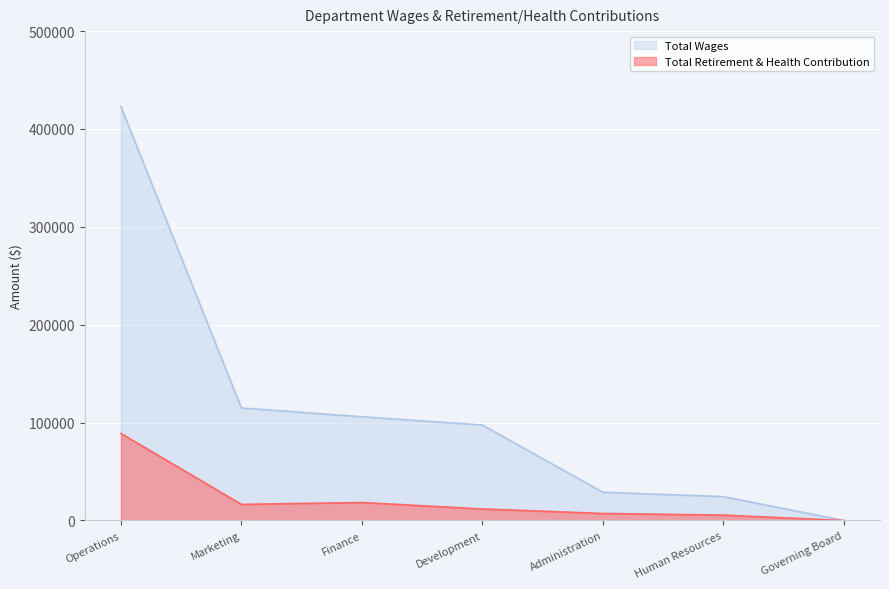

What are all the series names shown in the legend?

Total Wages, Total Retirement & Health Contribution